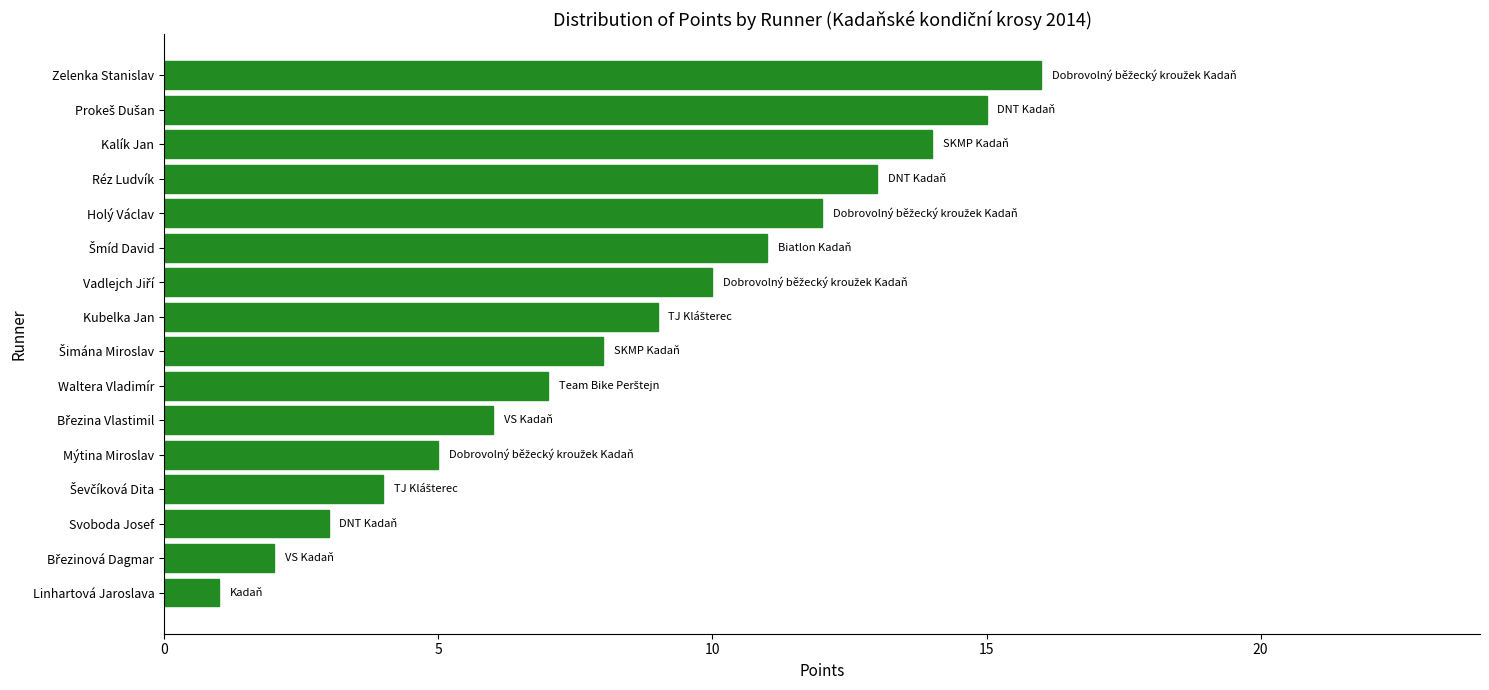

At which category does the chart reach its peak across all series?

Zelenka Stanislav